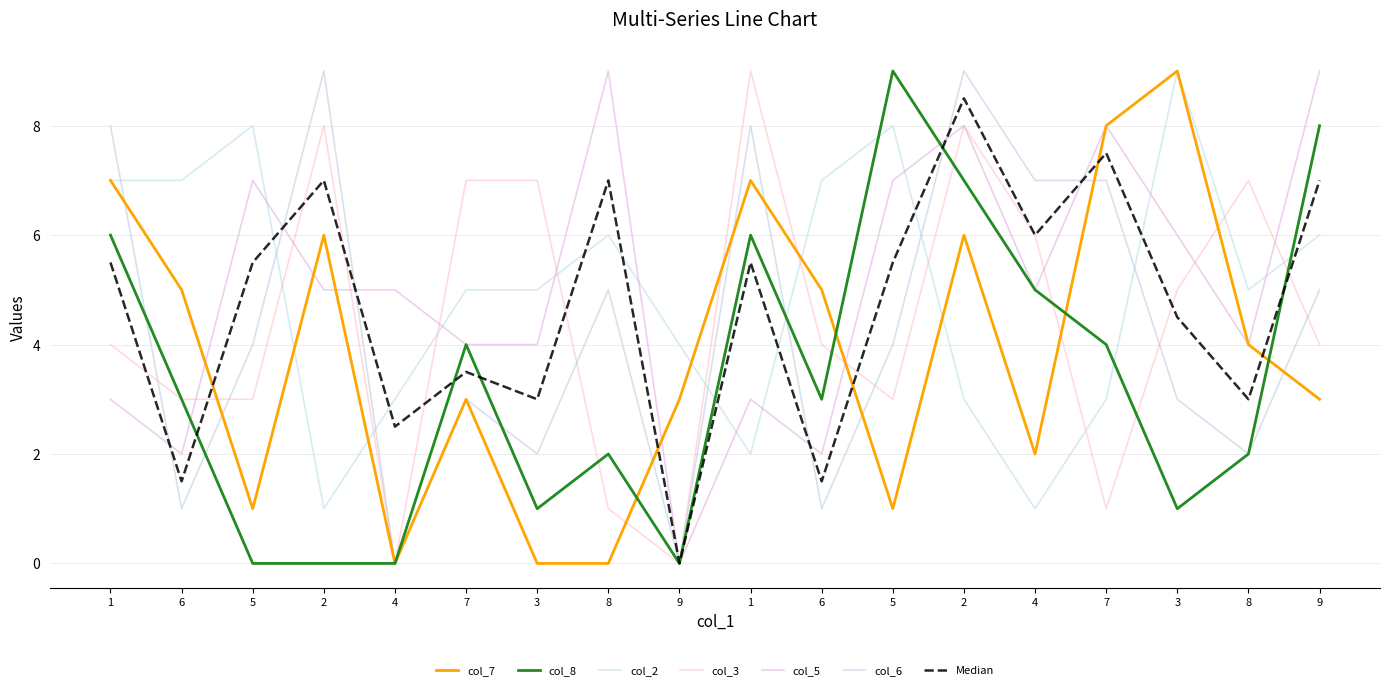

Is this an area chart (filled region under the line)?

No